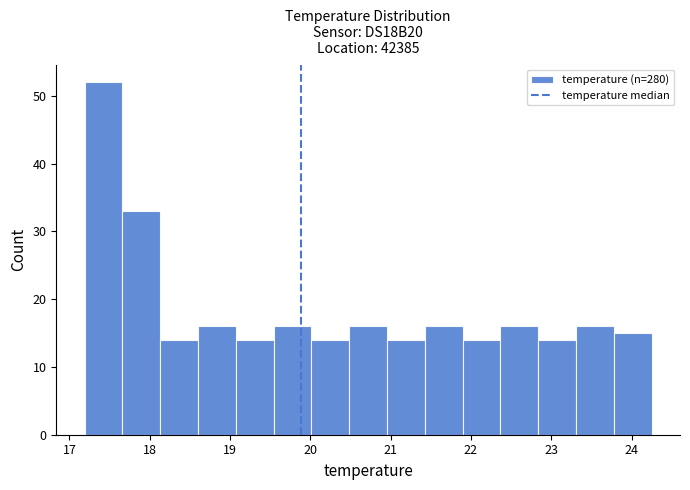

Reading left to right, transcribe this chart: for each bar, give the range it covers on the x-axis and its height. Neither the bar edges nor the heights are printed on the chart, so give them approximately, as read against the axes.

17.2 to 17.7: 52
17.7 to 18.1: 33
18.1 to 18.6: 14
18.6 to 19.1: 16
19.1 to 19.5: 14
19.5 to 20.0: 16
20.0 to 20.5: 14
20.5 to 21.0: 16
21.0 to 21.4: 14
21.4 to 21.9: 16
21.9 to 22.4: 14
22.4 to 22.8: 16
22.8 to 23.3: 14
23.3 to 23.8: 16
23.8 to 24.3: 15